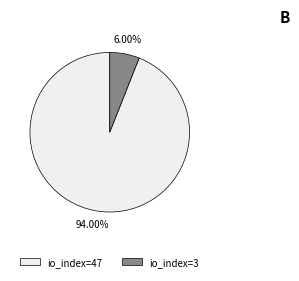

Is there a majority slice in this chart?

Yes